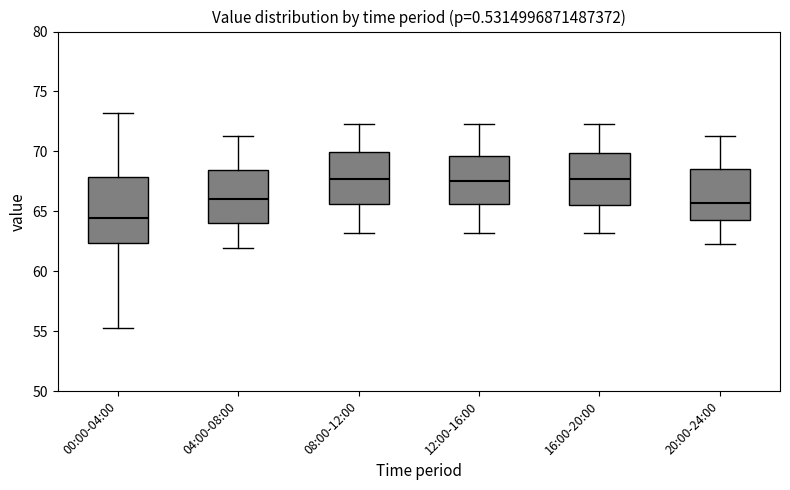

Comparing the boxes themselves (not the whiskers), which one is the tallest?

00:00-04:00